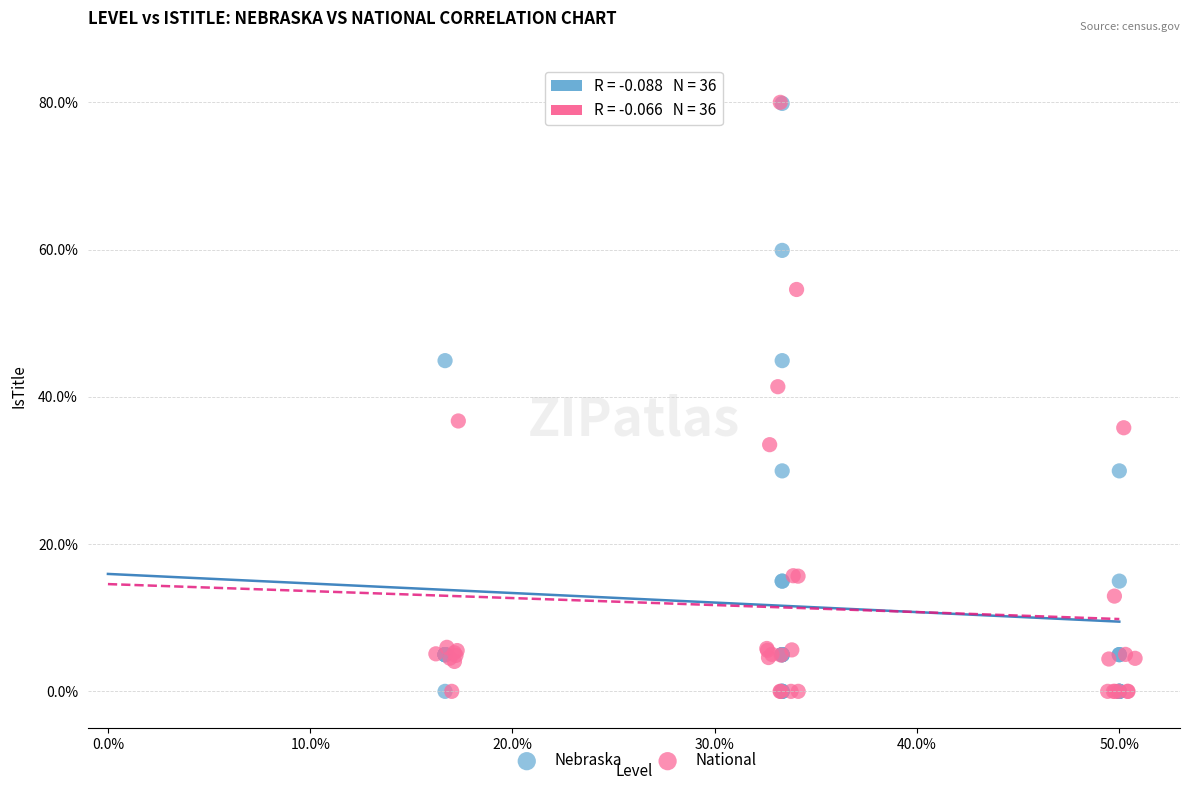

Which series has the largest Y range (max minus min)?

National